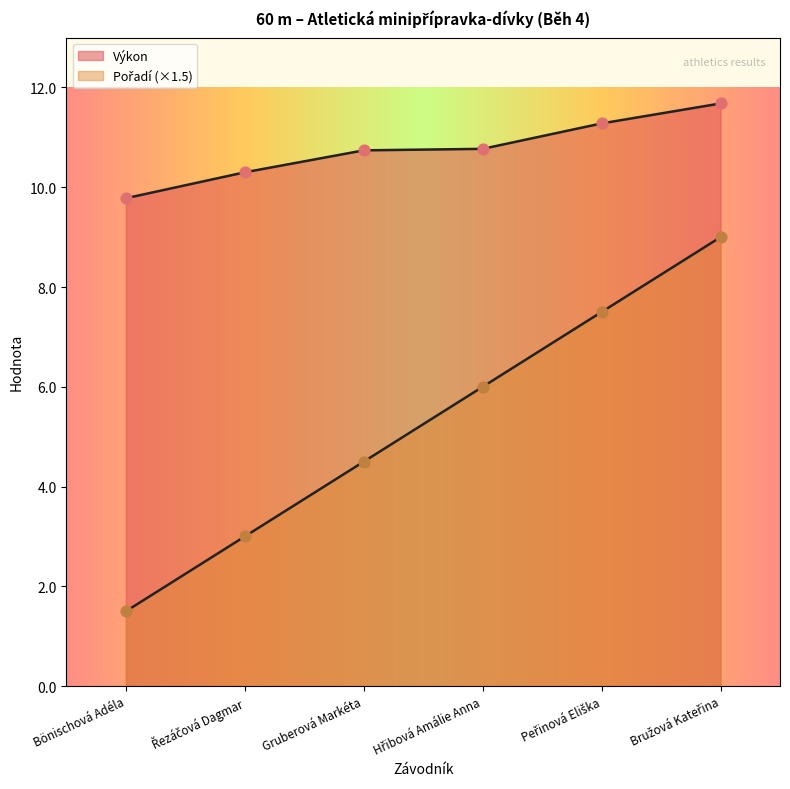

At how many categories does at least one series exceed 2?

6